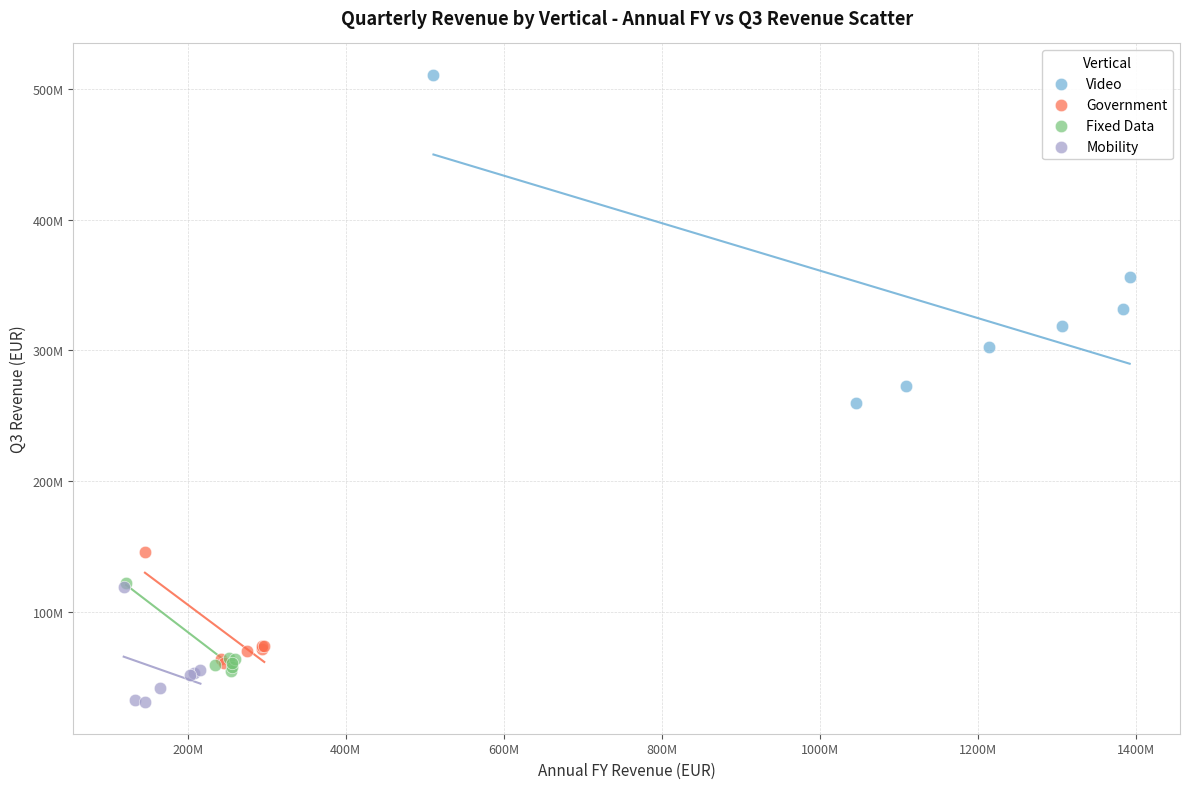

What are all the series names shown in the legend?

Video, Government, Fixed Data, Mobility